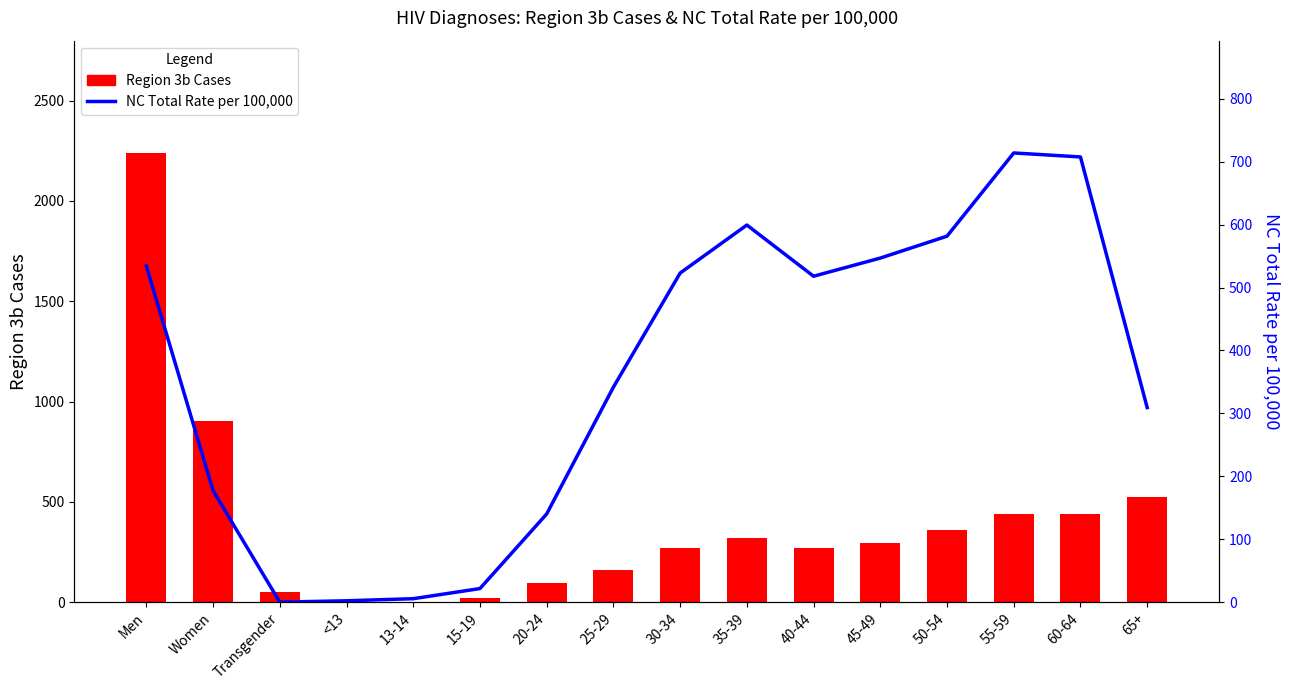

What is the label of the 3rd bar from the left?

Transgender